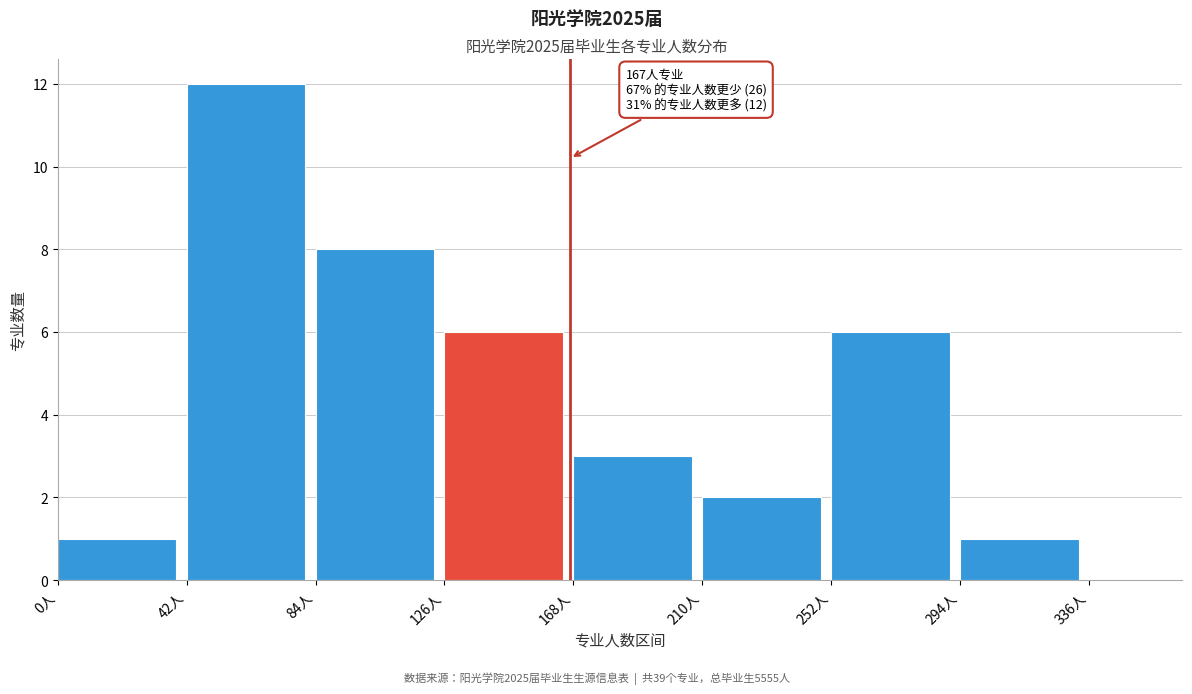

Read against the x-axis, roughly where is the centre of the tallest bar?

60